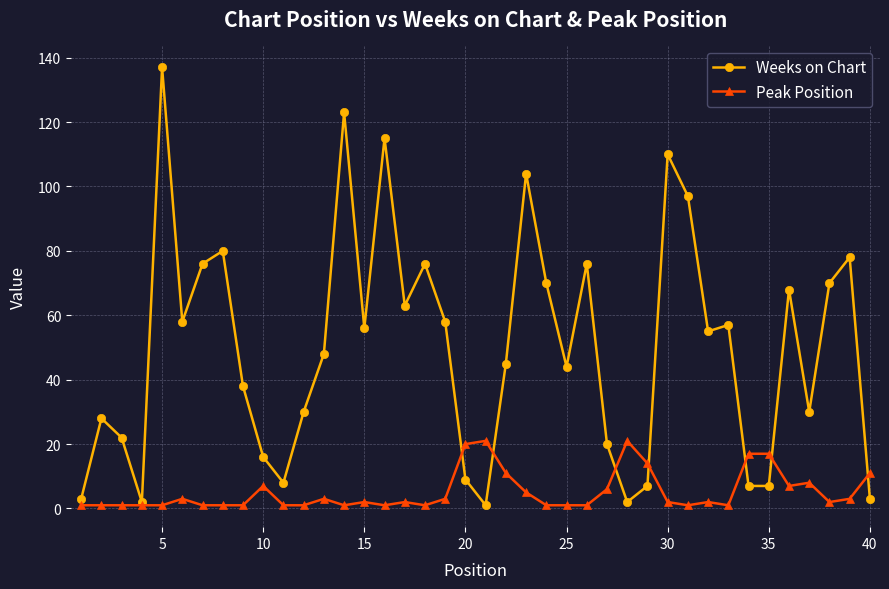

What is the lowest value of the Weeks on Chart series?

1